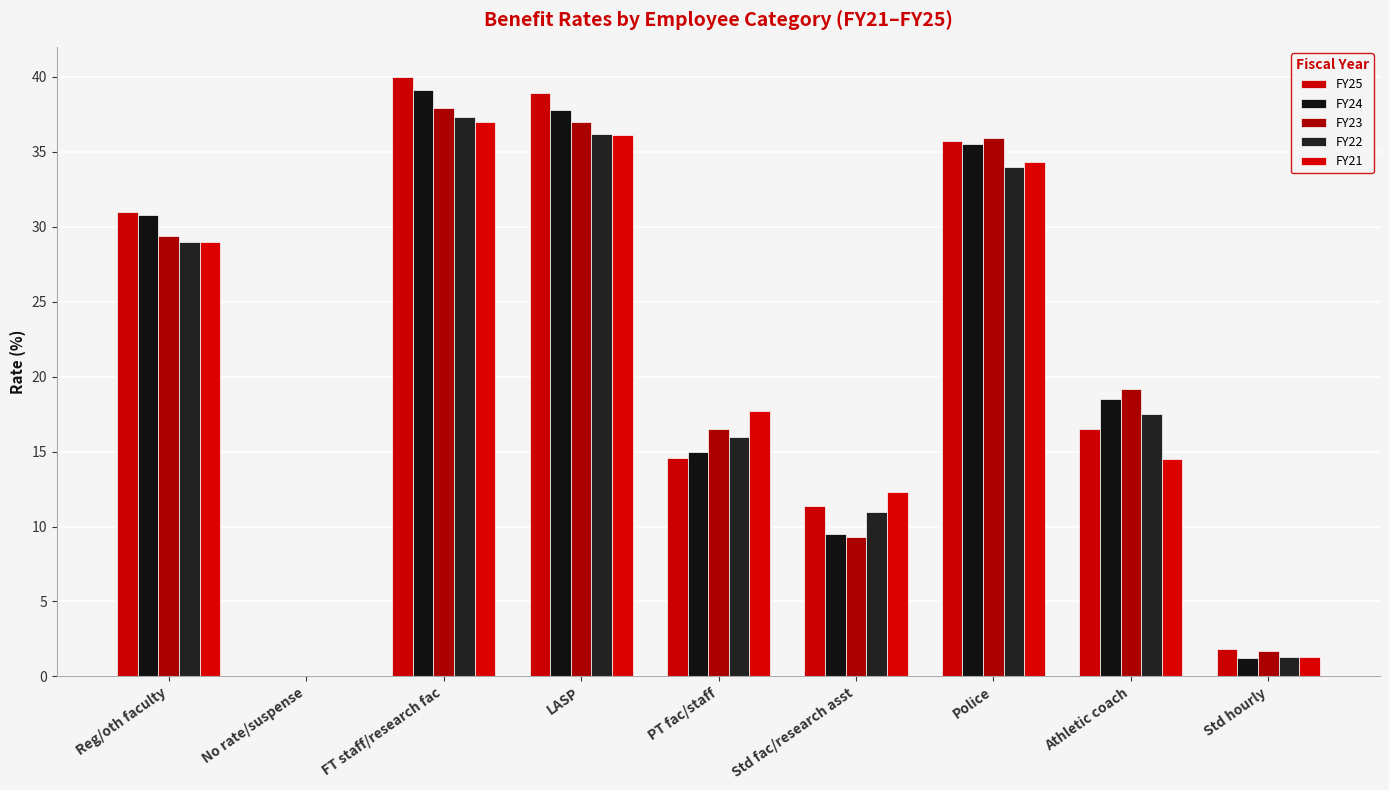

True or false: FY25 has a value of 21.7 at FT staff/research fac.

False